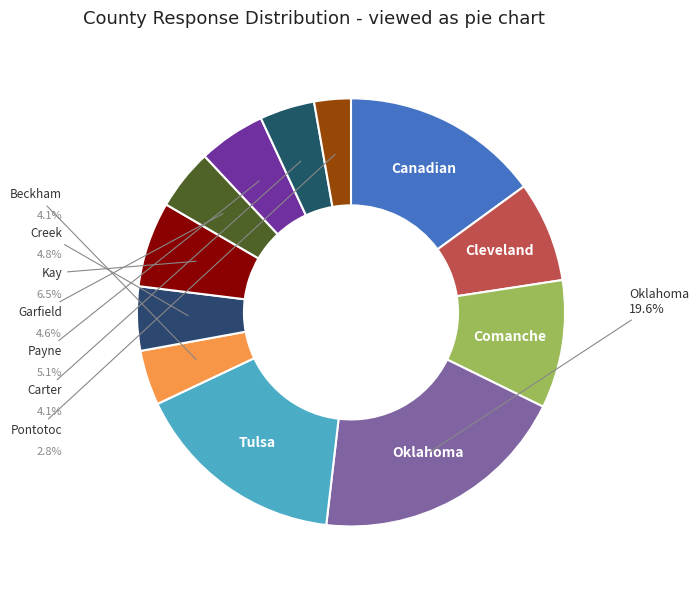

Count the number of slices in the pie.

12